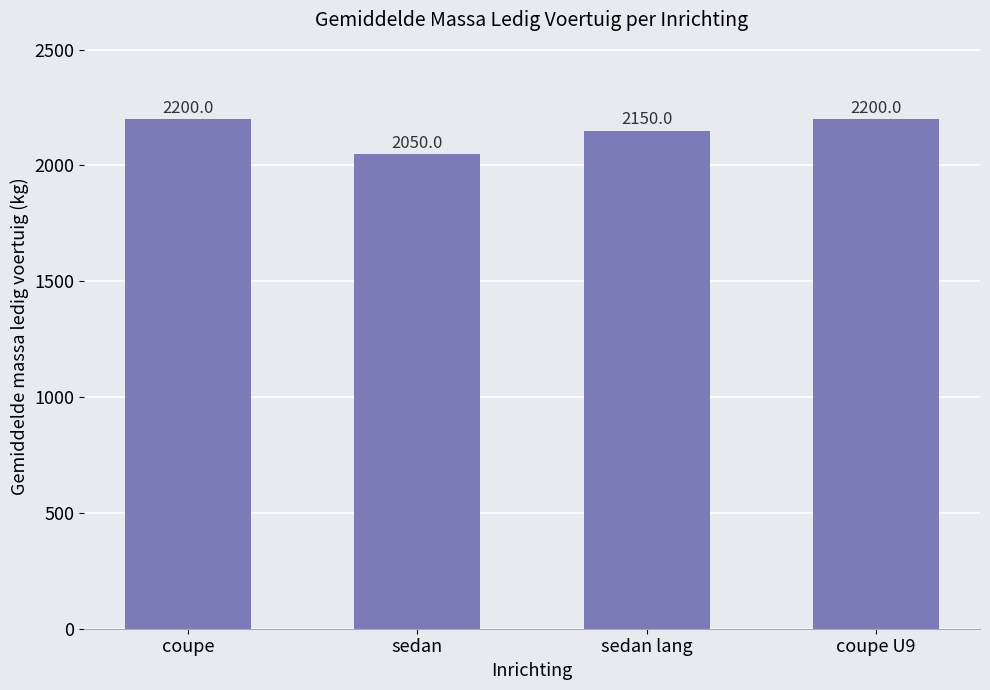

What is the value of the 2nd bar from the left?

2050